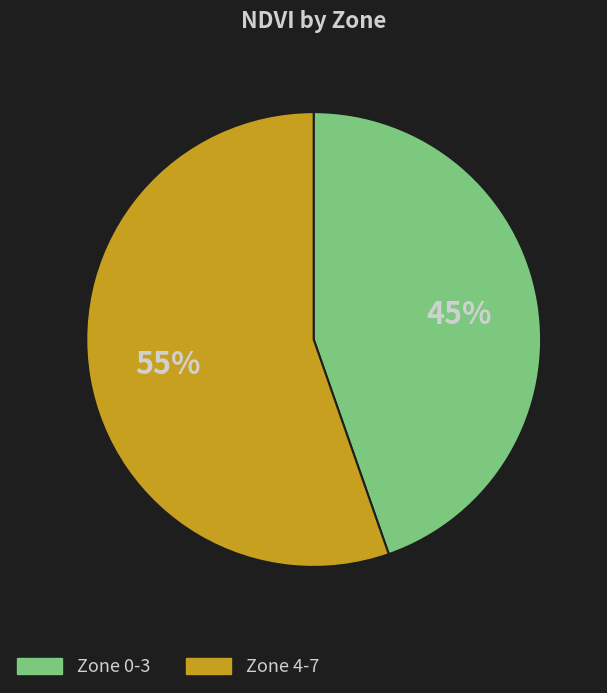

Does any single category account for the majority?

Yes